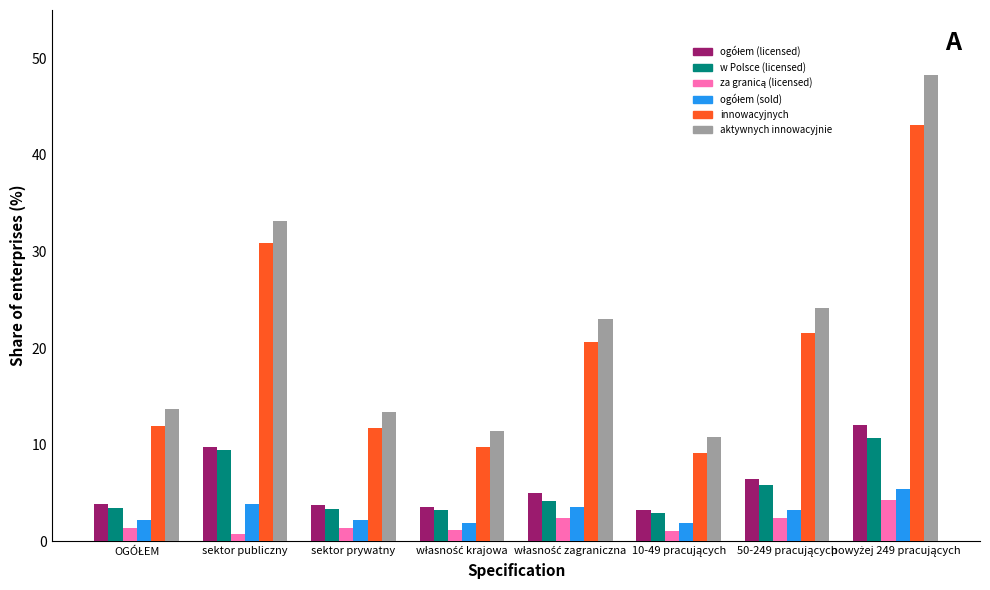

What is the sum of all w Polsce (licensed) values?

43.3